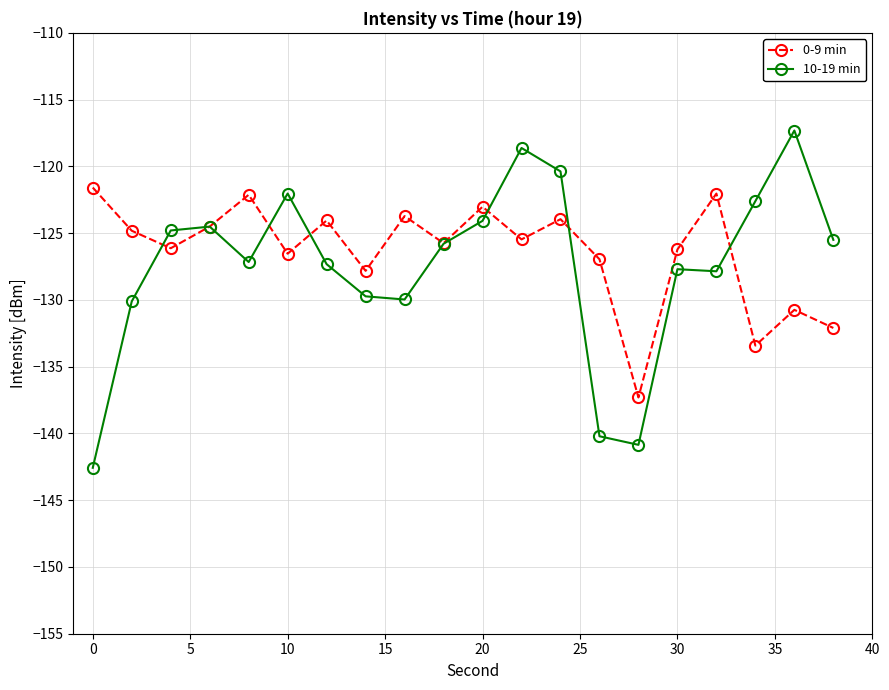

What is the greatest value displayed?

-117.3